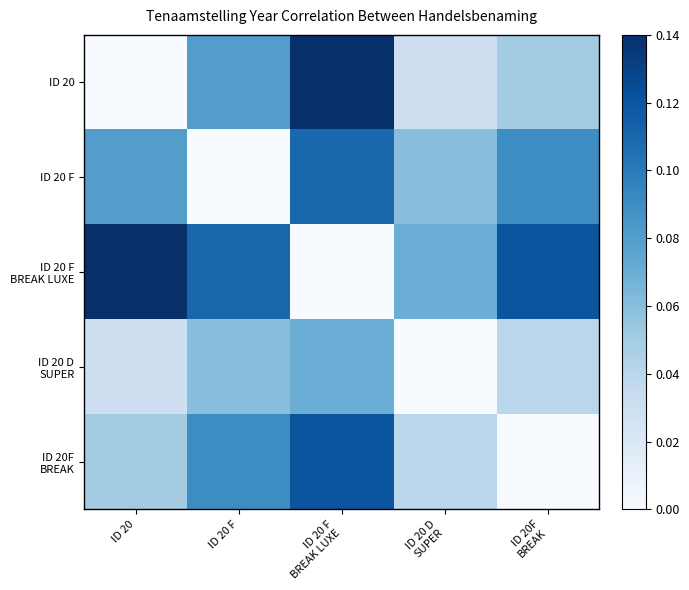

At which category is the sum across all series the highest?

ID 20 F
BREAK LUXE